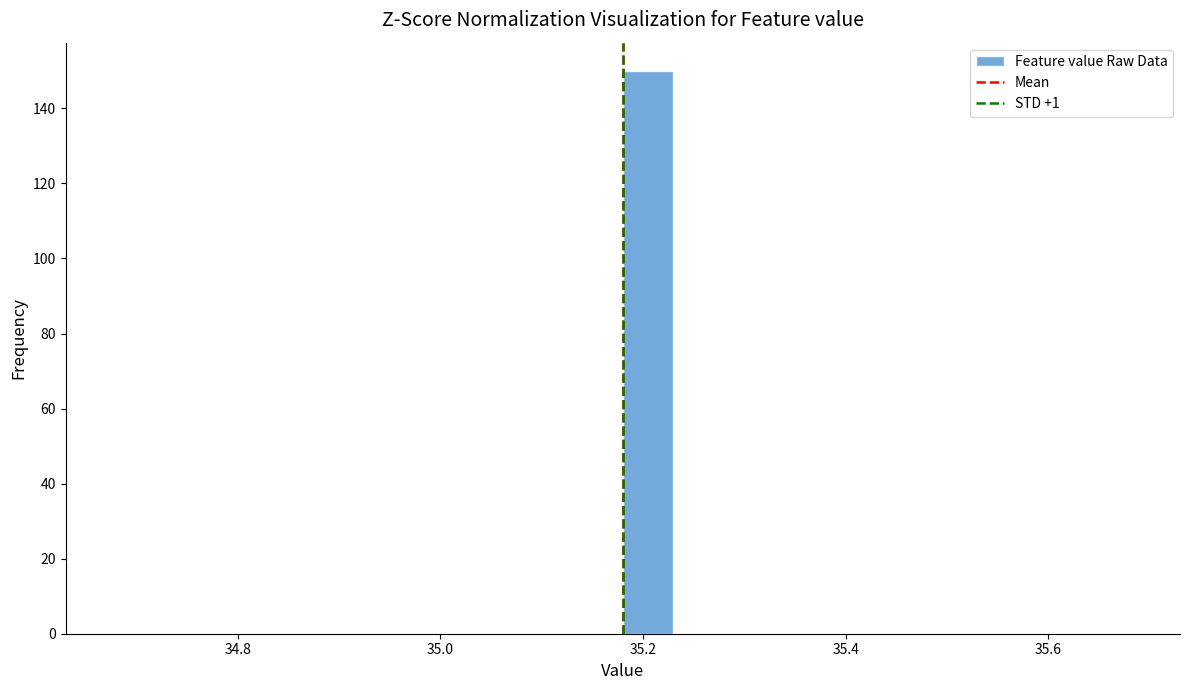

Around what value on the x-axis is the tallest bar? Give the approximate position of its centre, as read against the axis.

35.20